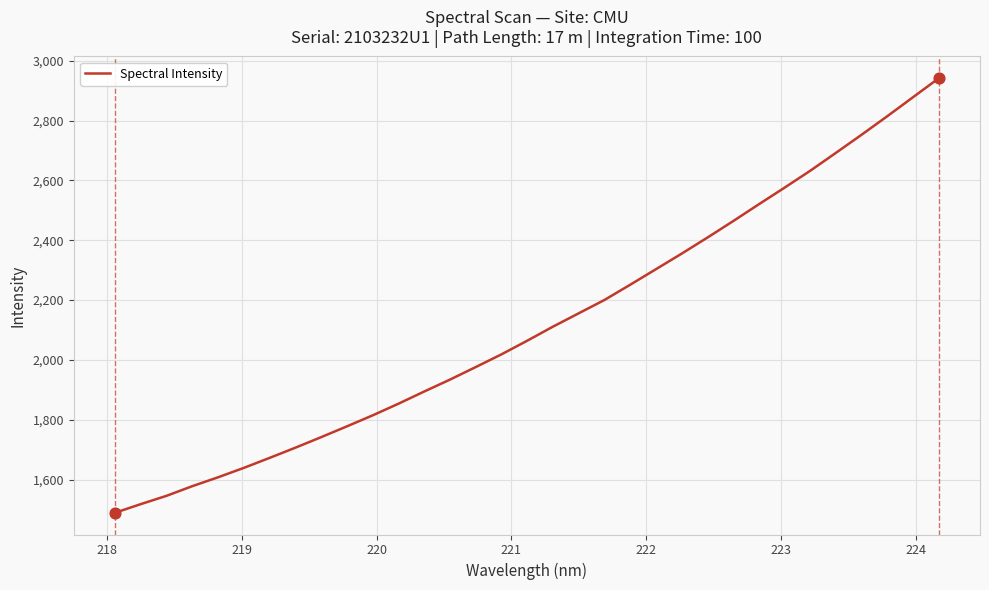

What is the minimum value shown in the chart?

1489.3